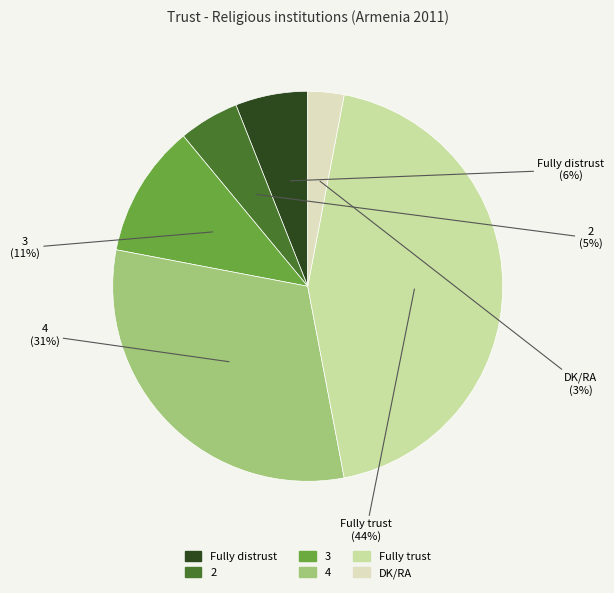

Is it true that 2 is 5% of the pie?

True